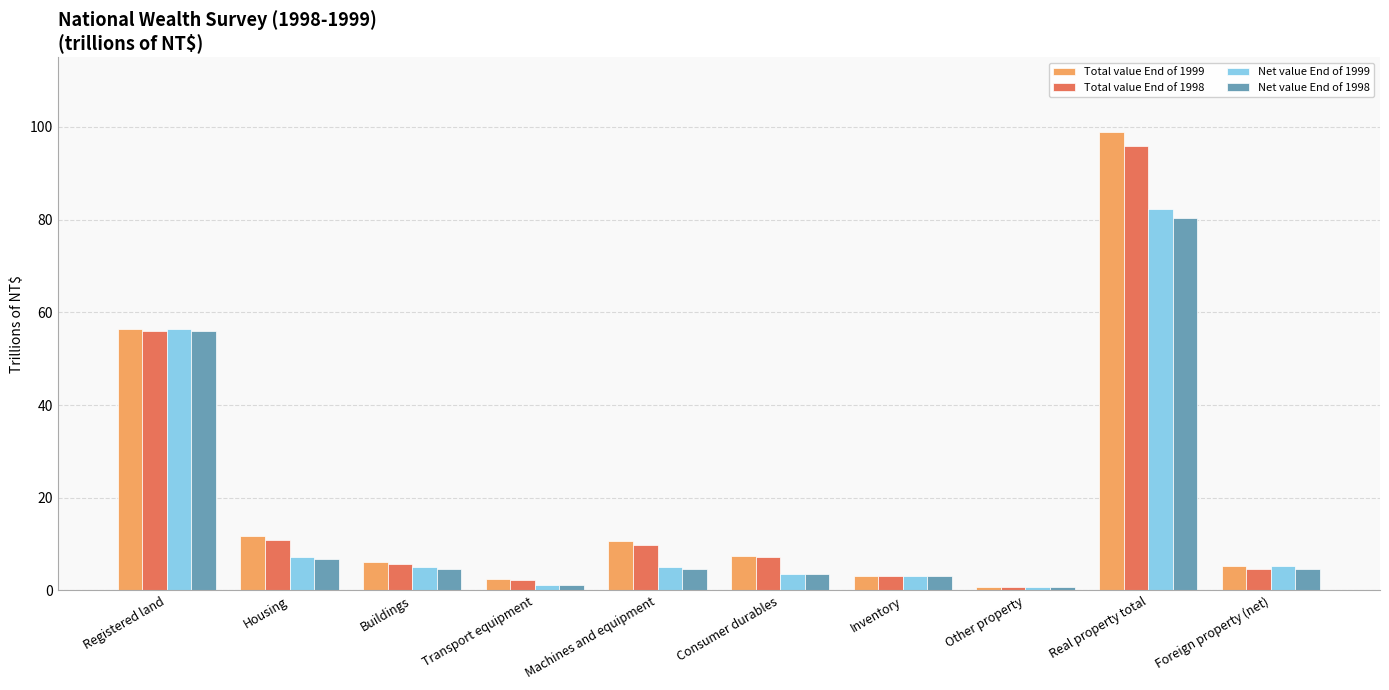

How many bars are there in each group?

4